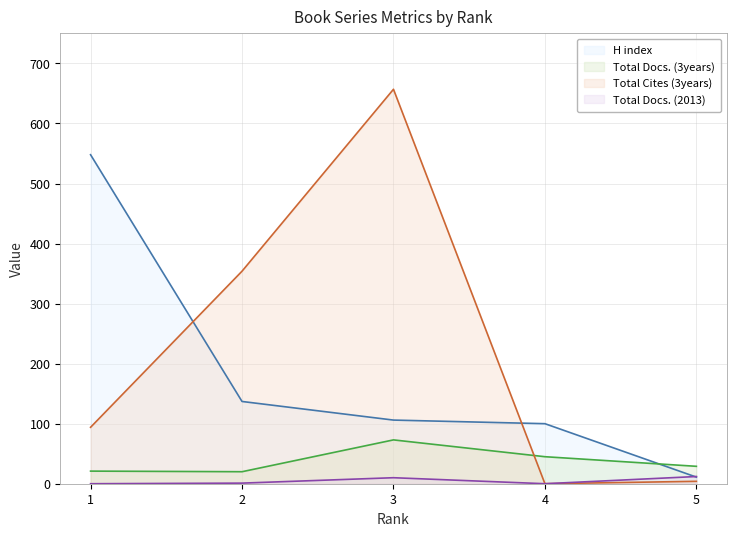

What is the sum of the Total Docs. (3years) values at 1 and 2?

41